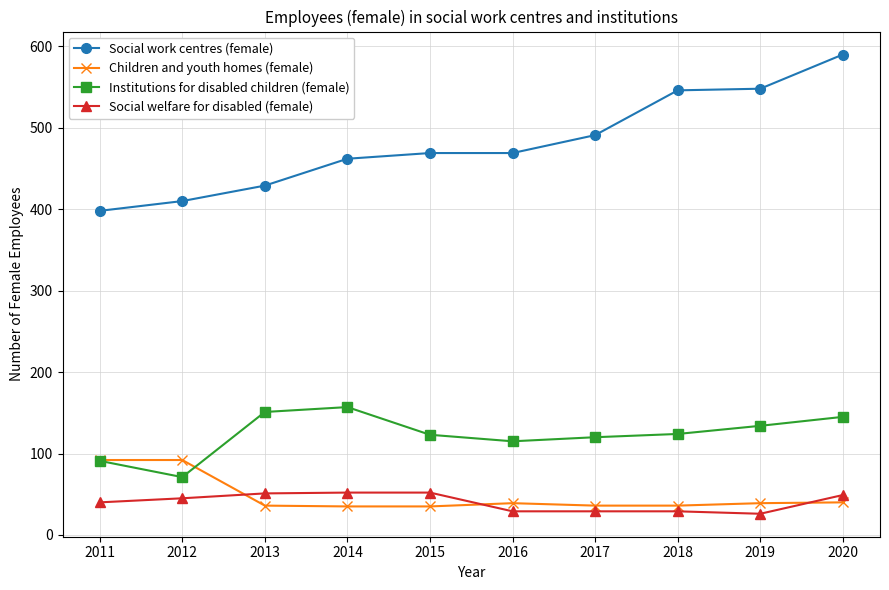

True or false: Social work centres (female) and Institutions for disabled children (female) intersect in this chart.

False